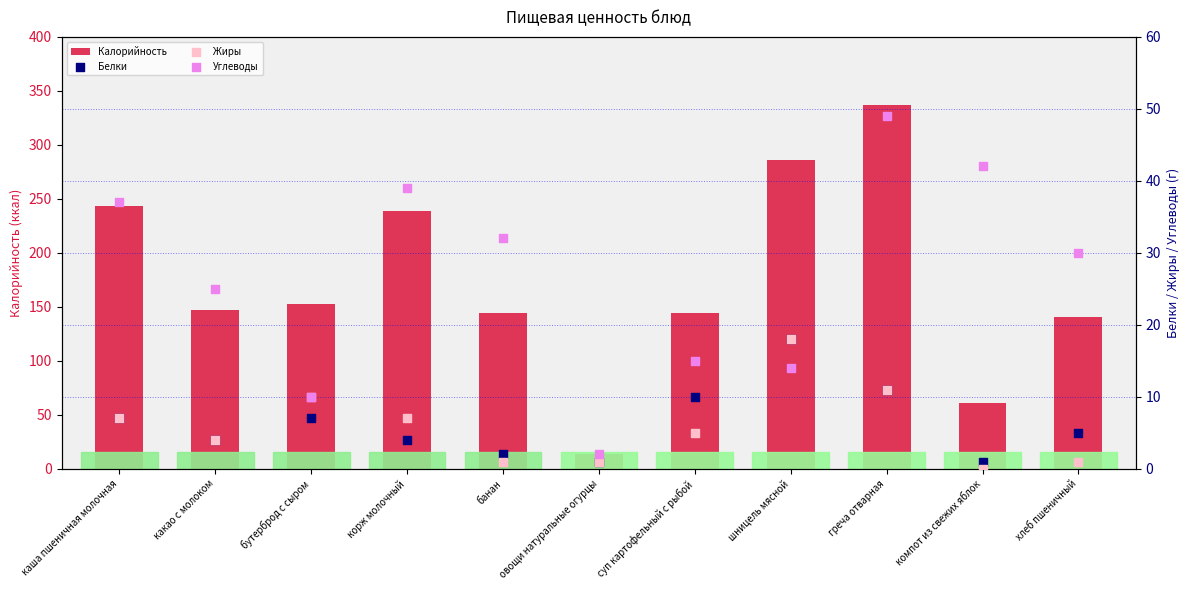

At how many categories does at least one series exceed 112?

9